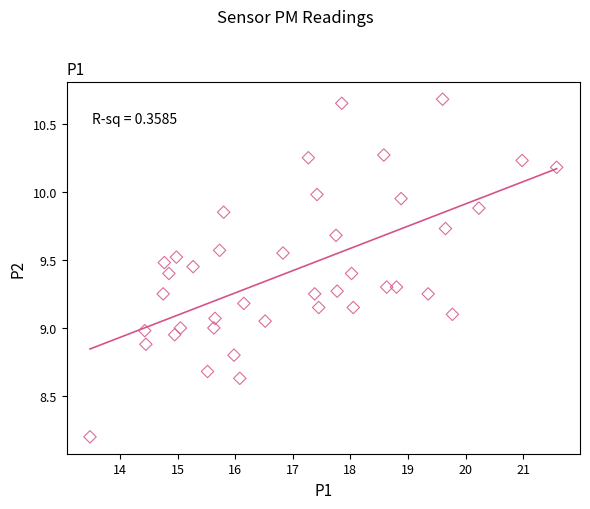

What is the range of Y values (max minus min)?

2.5